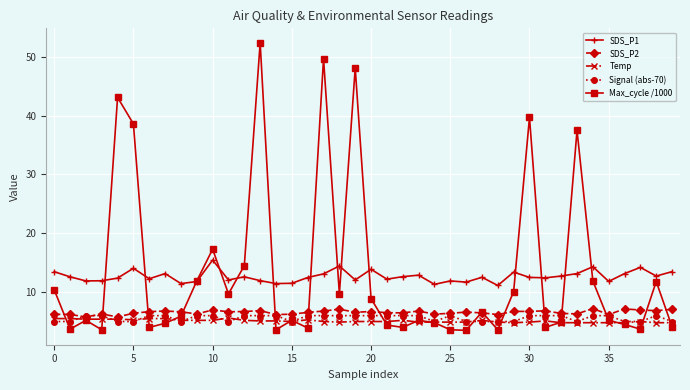

Which series has the largest range (max minus min)?

Max_cycle /1000